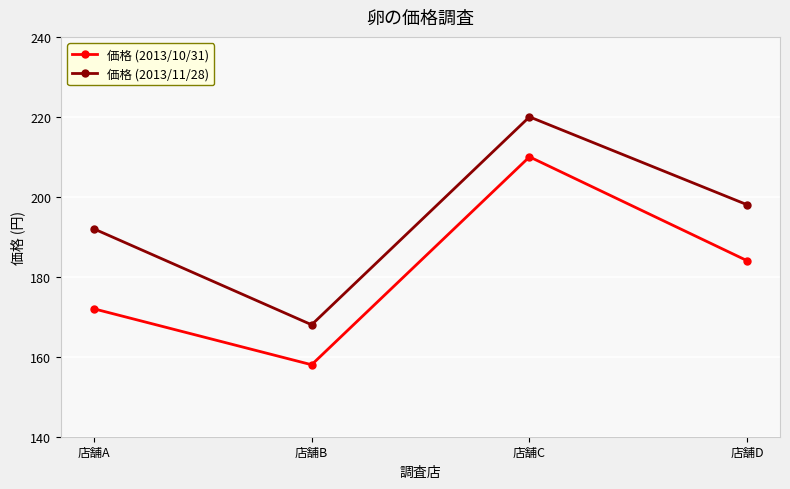

True or false: 価格 (2013/11/28) has more than 0 interior local peaks.

True